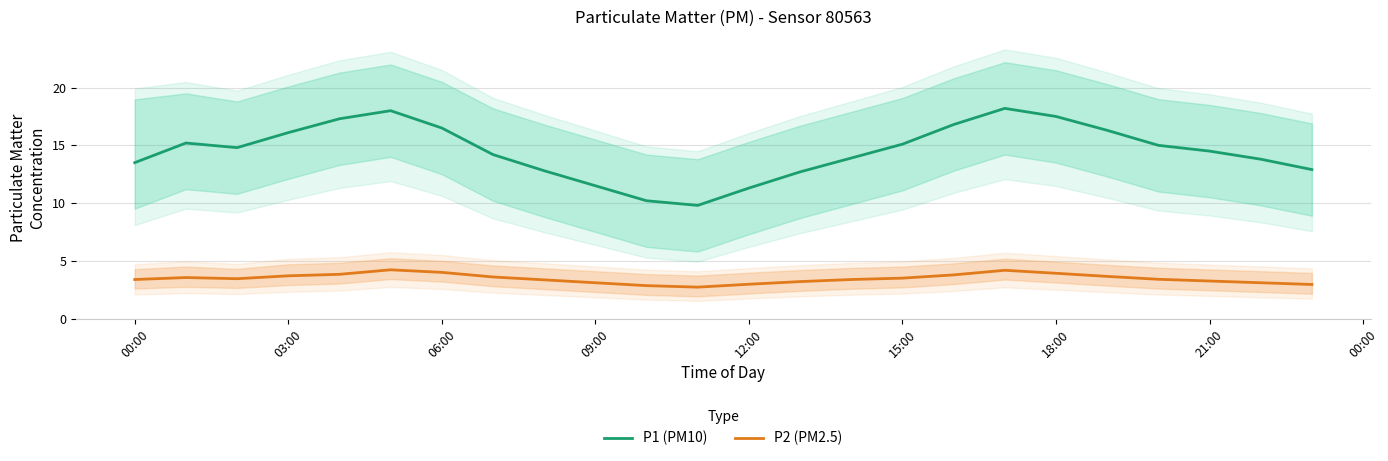

The P1 (PM10) series shows 7.7 at 03:00. True or false?

False